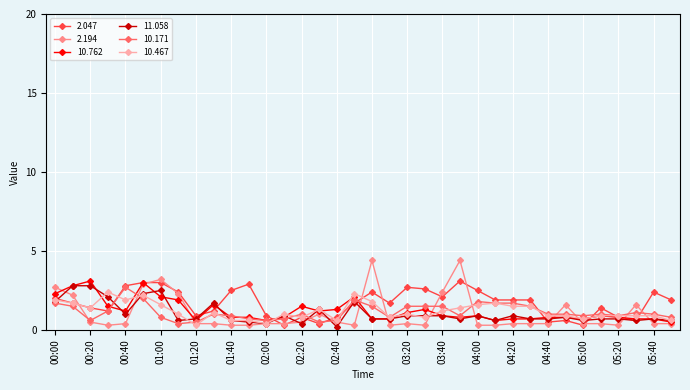

How many series are shown in this chart?

6